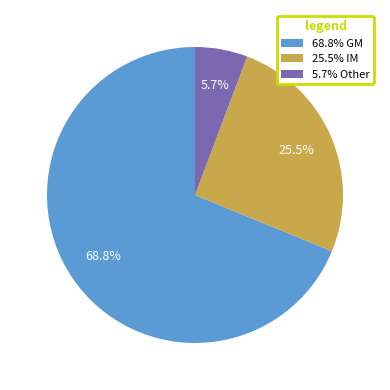

Rank the categories by value from lowest to highest.

5.7% Other, 25.5% IM, 68.8% GM